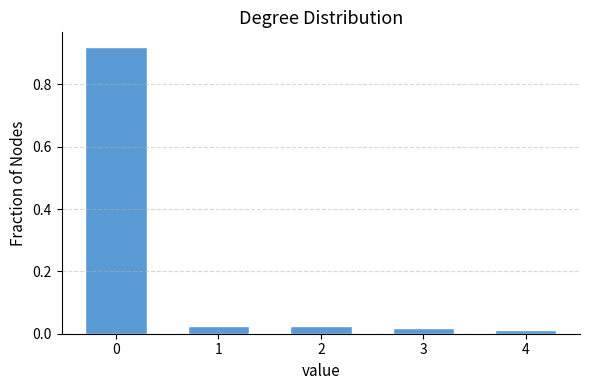

What is the sum of all values?

1.0